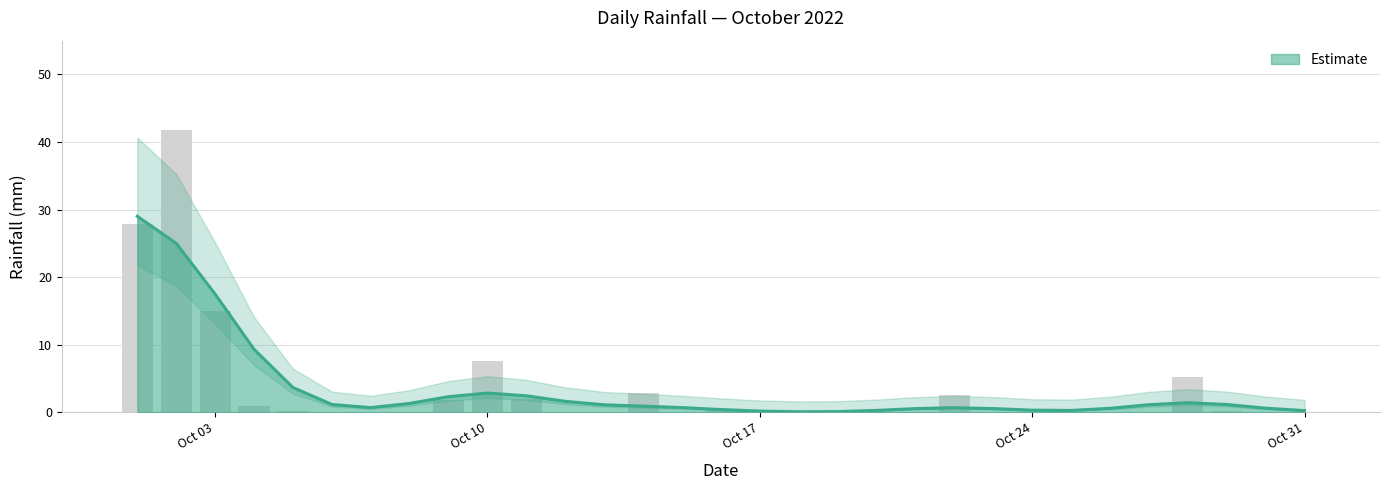

Are the bars grouped side by side (vs. stacked)?

No